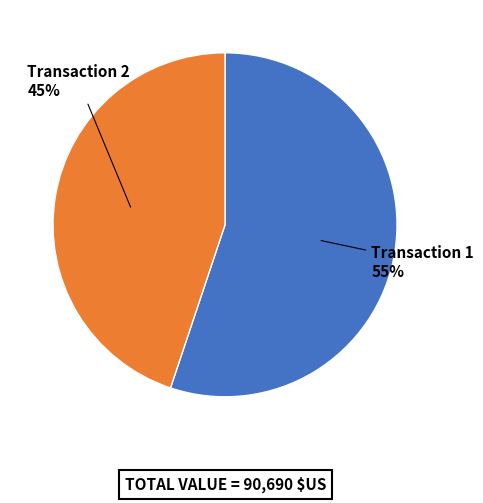

To the nearest percent, what is the average slice percentage?

50%